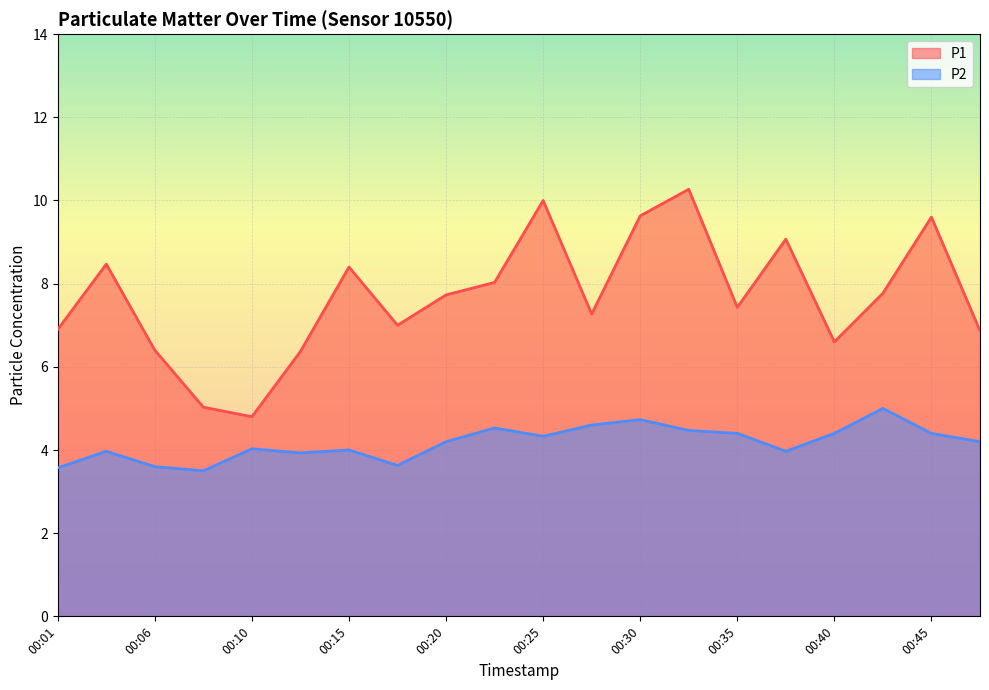

True or false: P1 has more than 2 points higher than both neighbors.

True